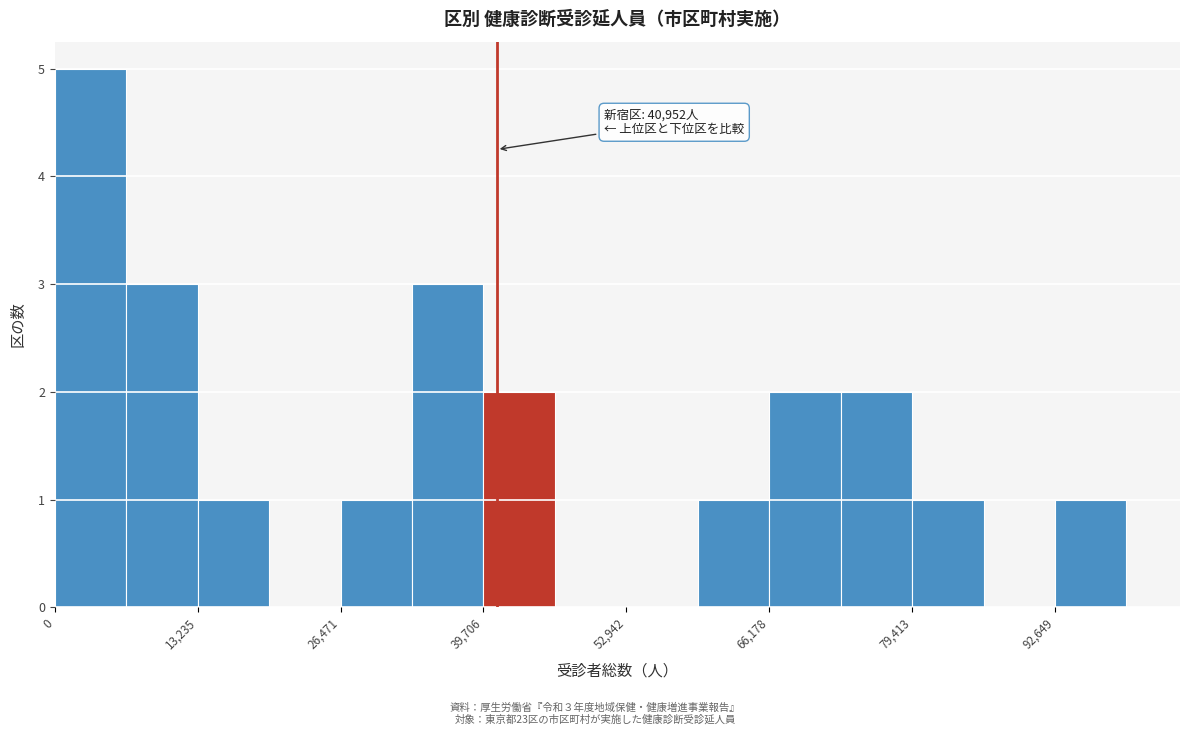

Around what value on the x-axis is the tallest bar? Give the approximate position of its centre, as read against the axis.

4000